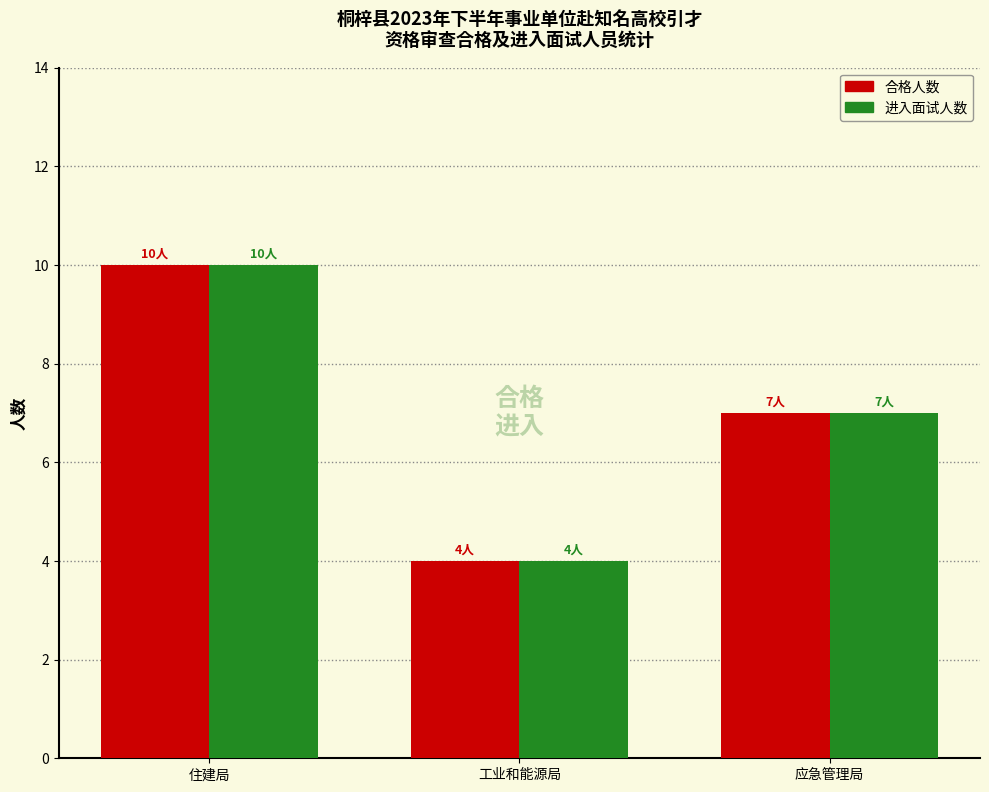

Reading left to right, transcribe all the data shown in this chart.

合格人数: 住建局=10	工业和能源局=4	应急管理局=7
进入面试人数: 住建局=10	工业和能源局=4	应急管理局=7